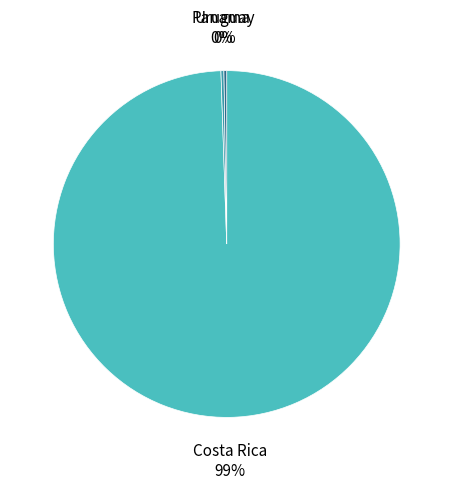

To the nearest percent, what is the average slice percentage?

33%